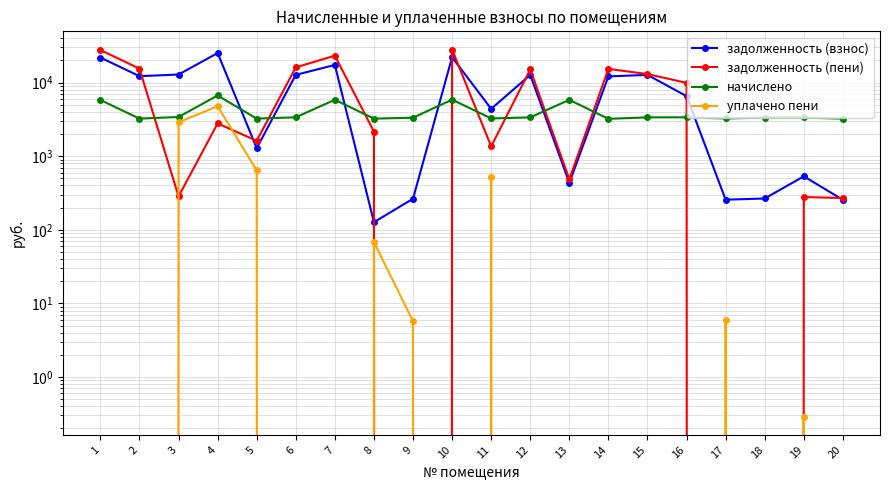

At which label does начислено first exceed 3368?

1